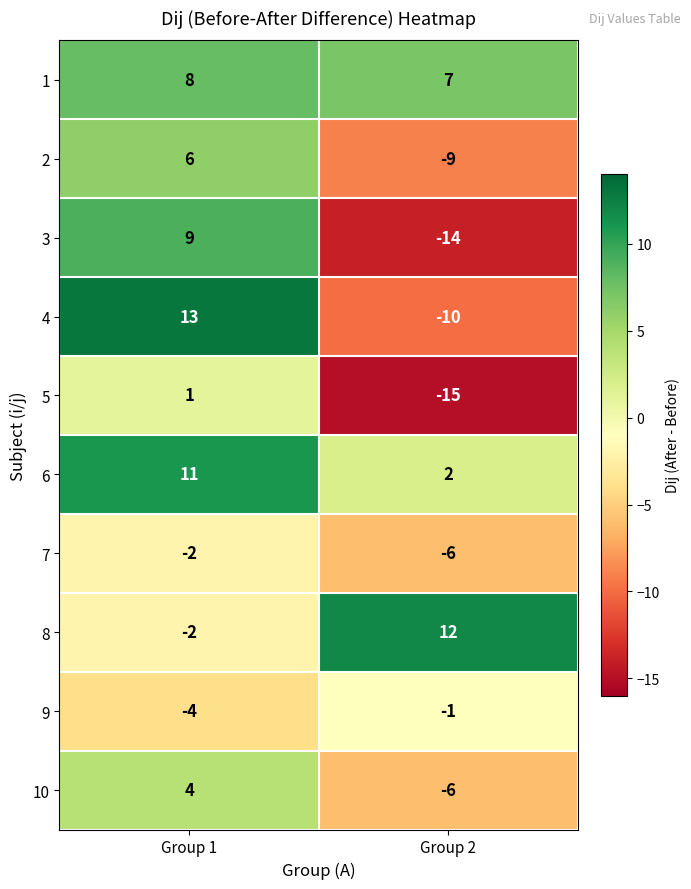

The value of 10 at Group 1 is 1. True or false?

False